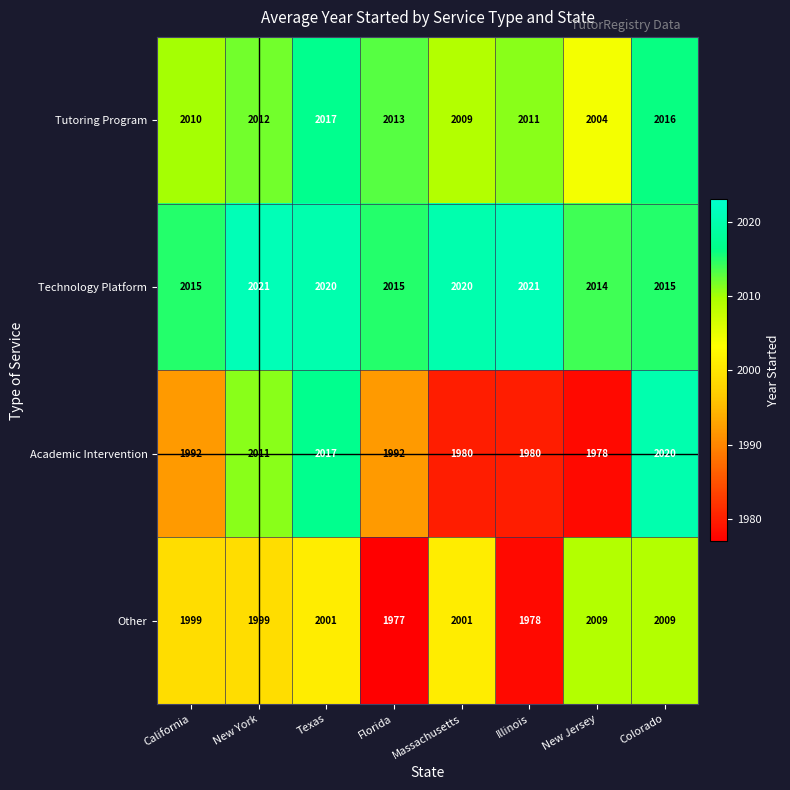

How many categories are shown in the chart?

8